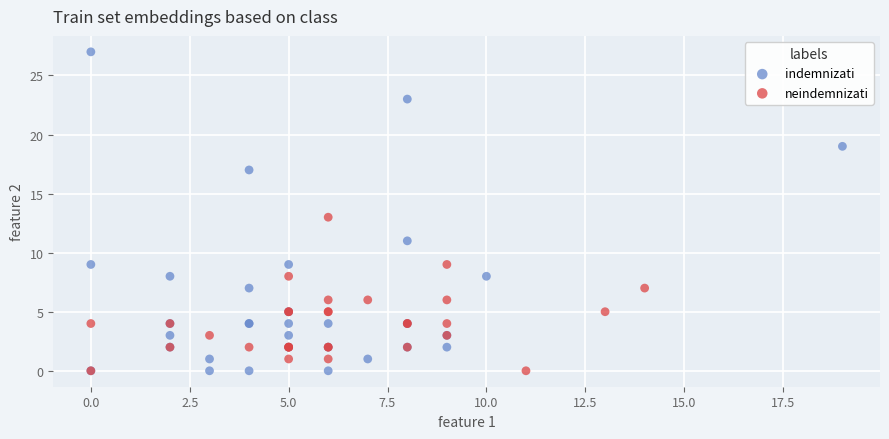

Which series contains the highest Y value?

indemnizati